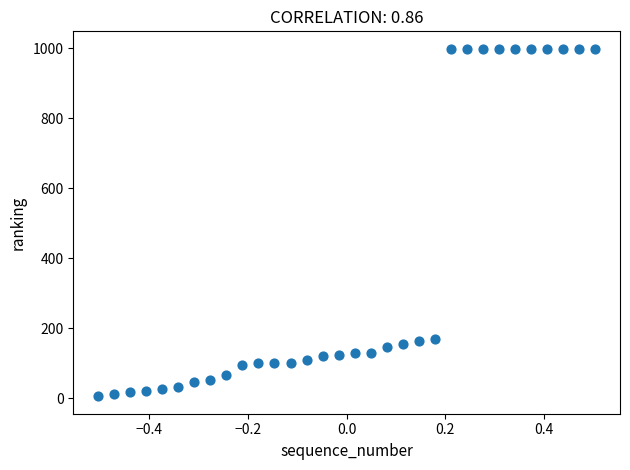

What is the range of Y values (max minus min)?

994